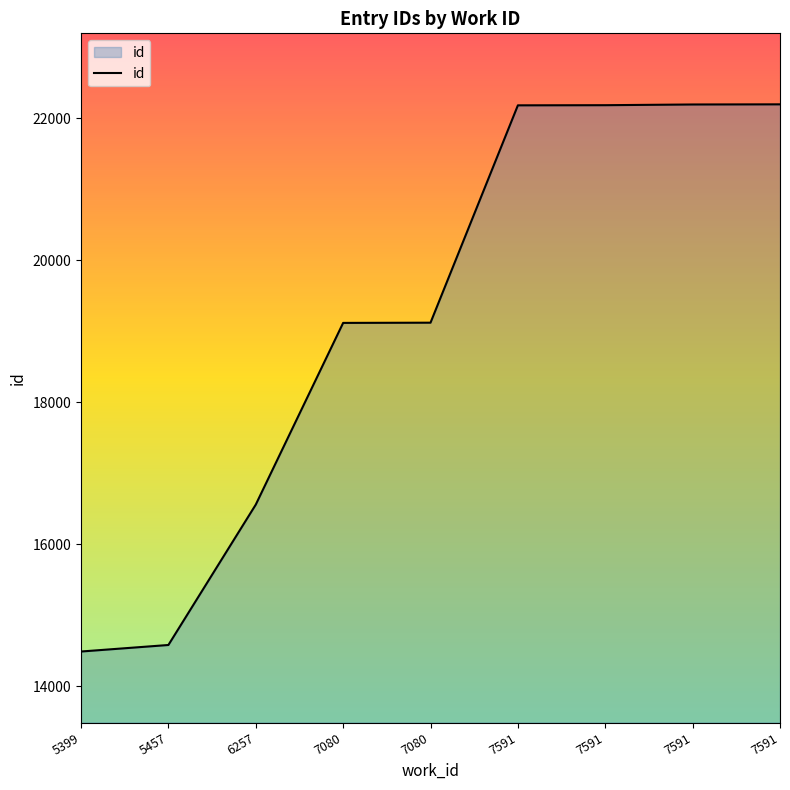

How many lines are shown in the chart?

1